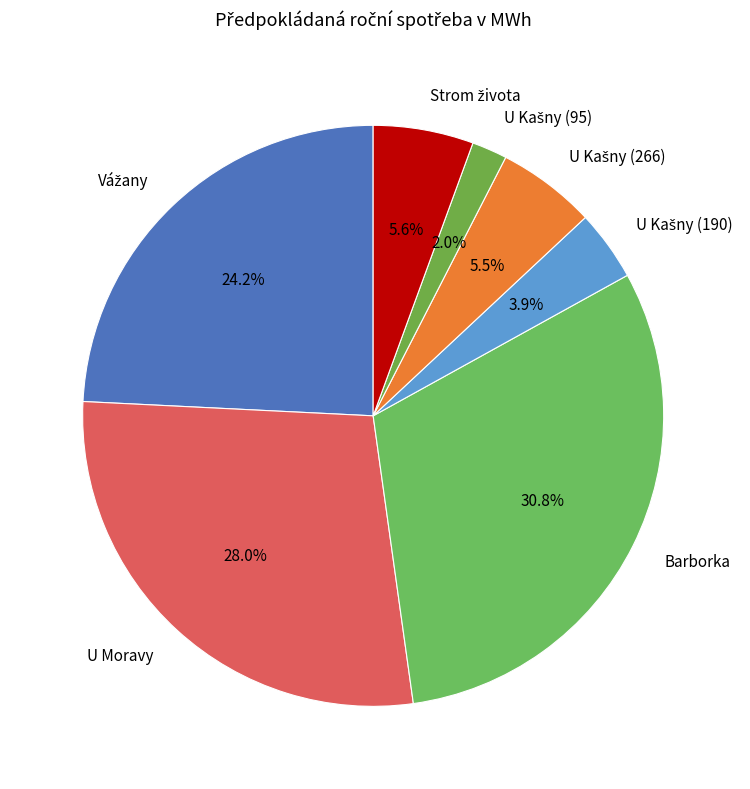

How many segments does this pie chart have?

7